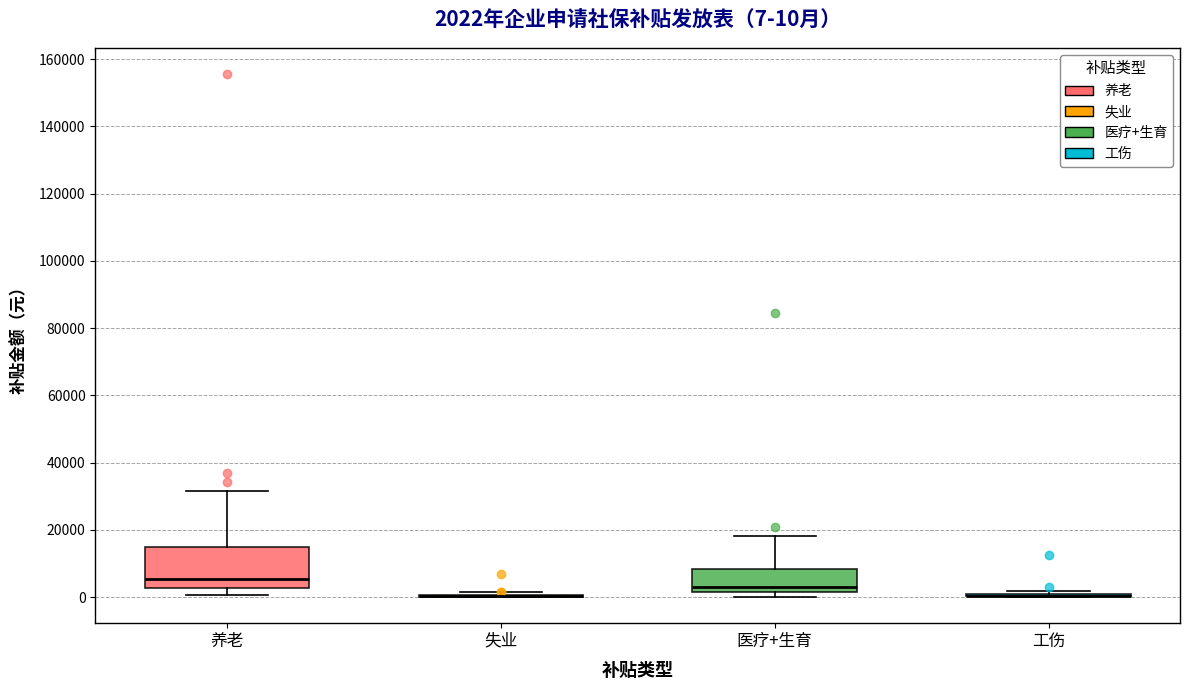

Which box is the tallest, from its lower edge to its upper edge?

养老